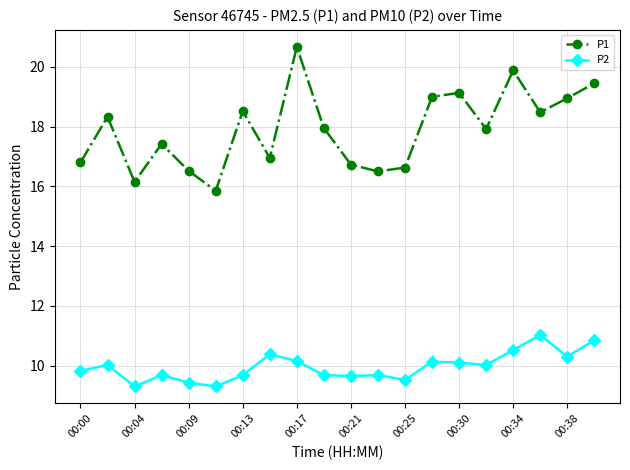

At how many categories does at least one series exceed 16?

19